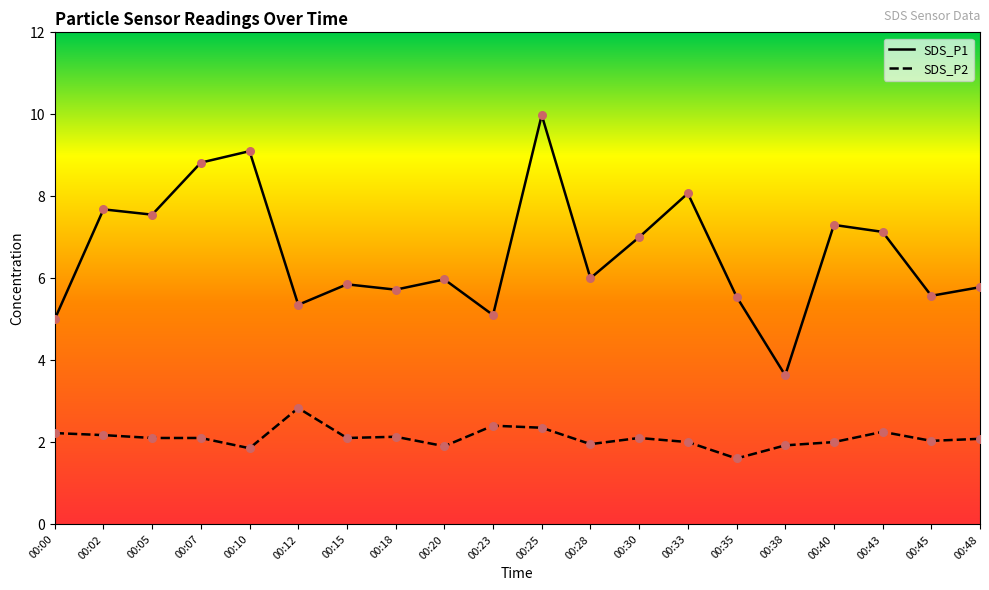

Which series has the largest total across all categories?

SDS_P1